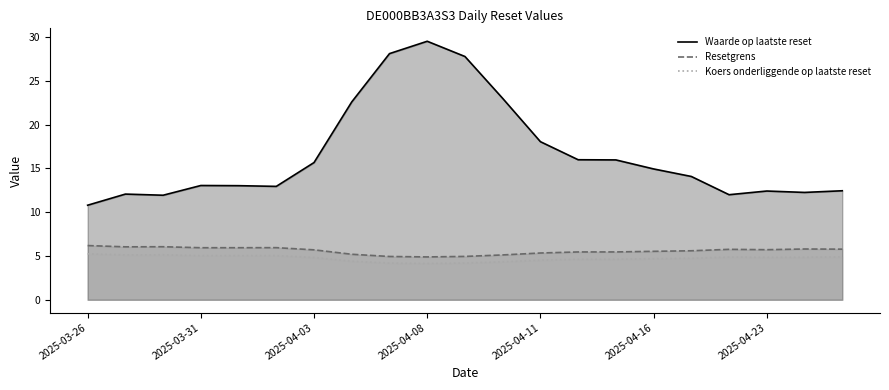

True or false: Resetgrens and Waarde op laatste reset intersect in this chart.

False